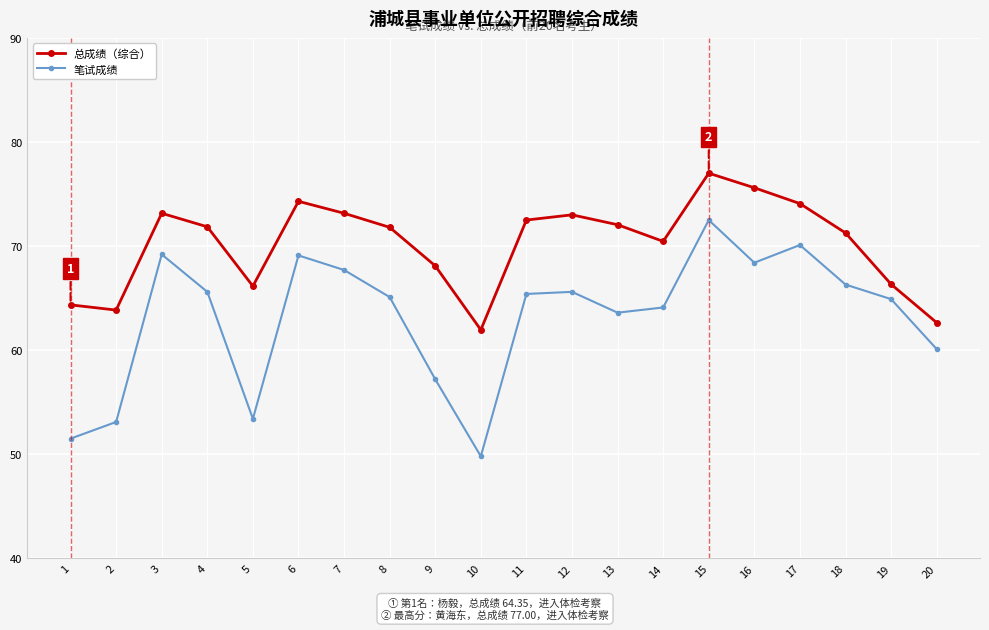

The 笔试成绩 series shows 114.1 at 17. True or false?

False